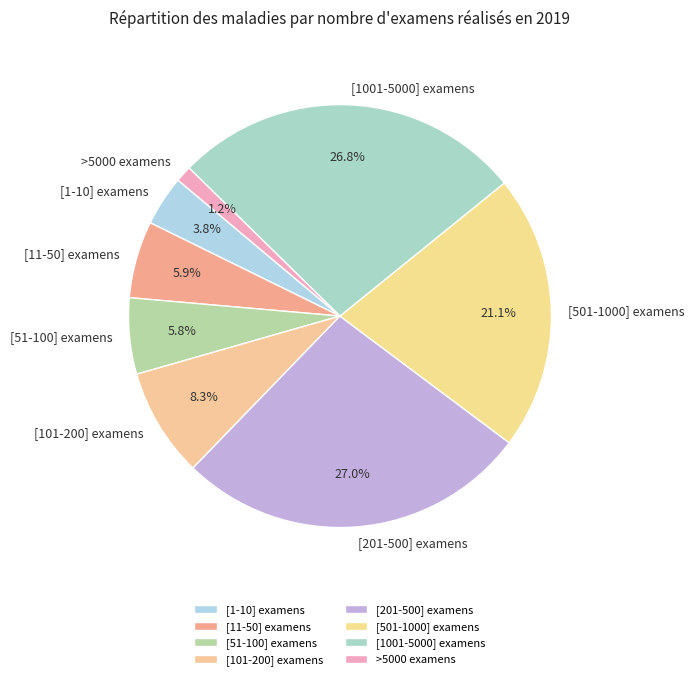

Is it true that [11-50] examens is 6% of the pie?

True